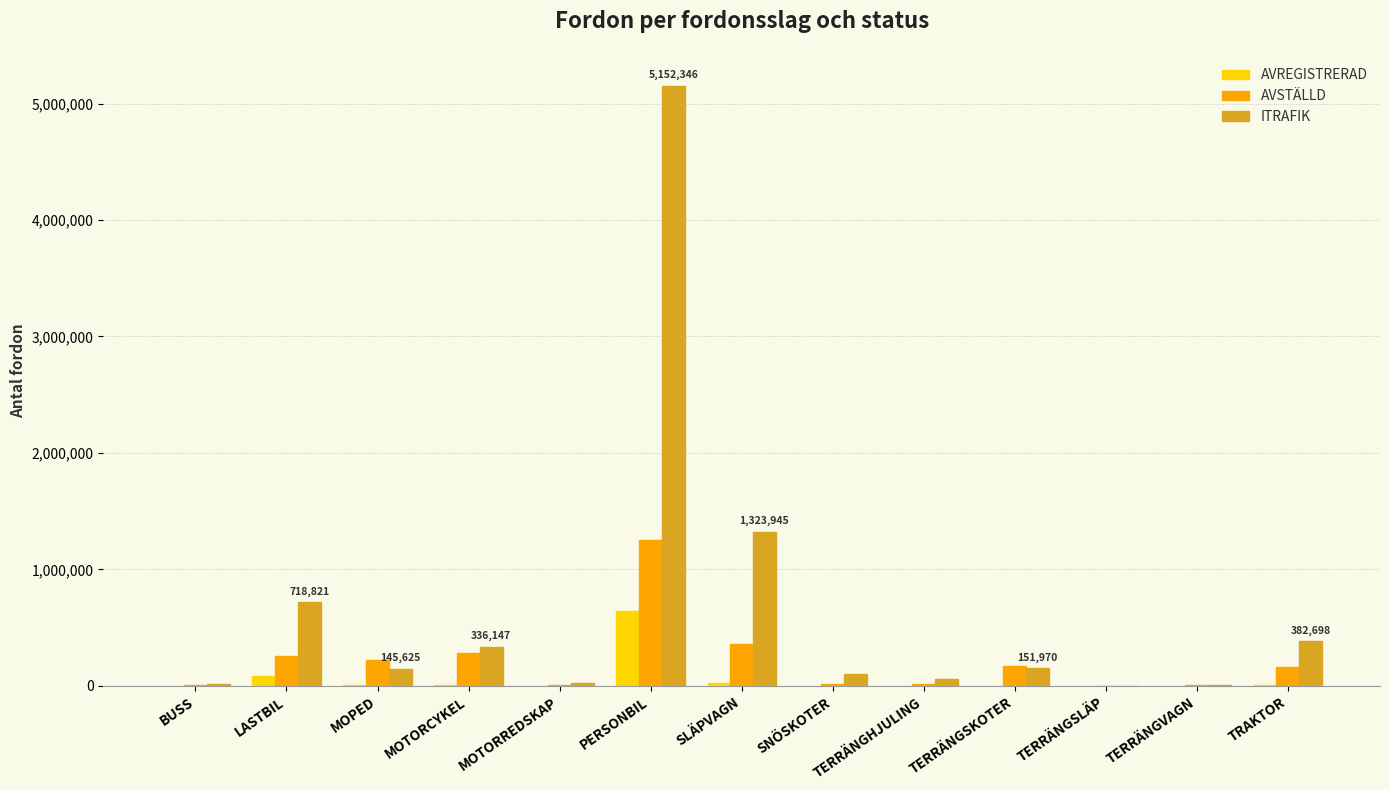

At which category is the sum across all series the highest?

PERSONBIL